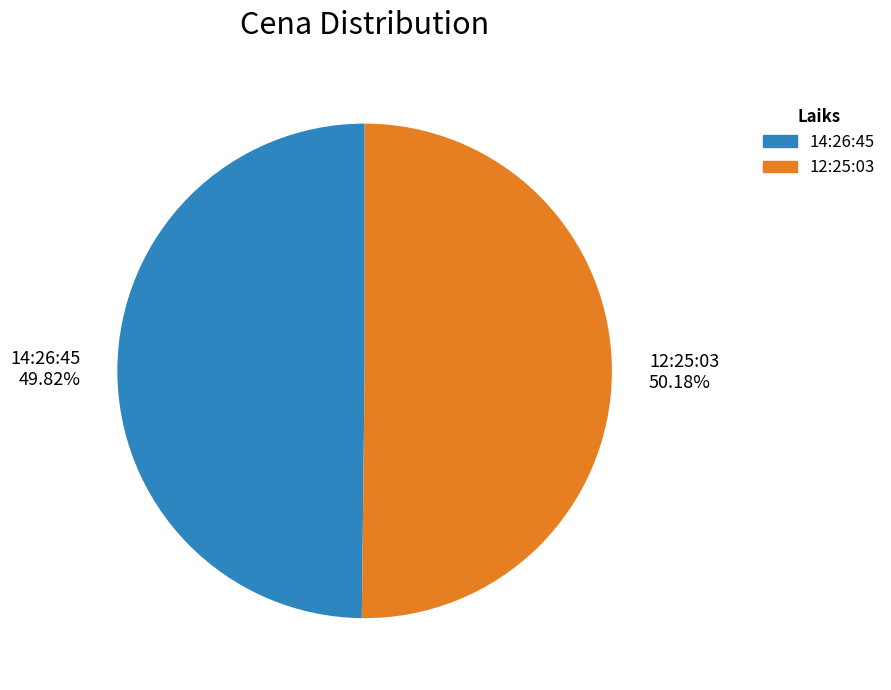

Do 14:26:45 and 12:25:03 together represent more than half of the pie?

Yes